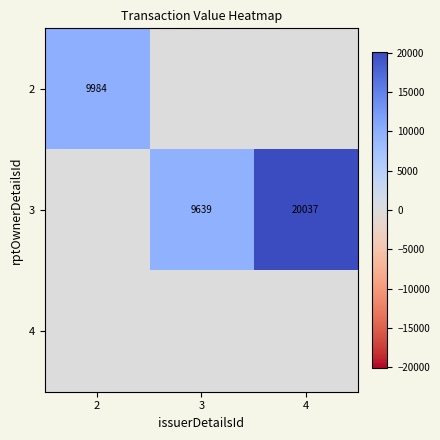

Is the value of 2 at 2 greater than the value of 3 at 4?

No